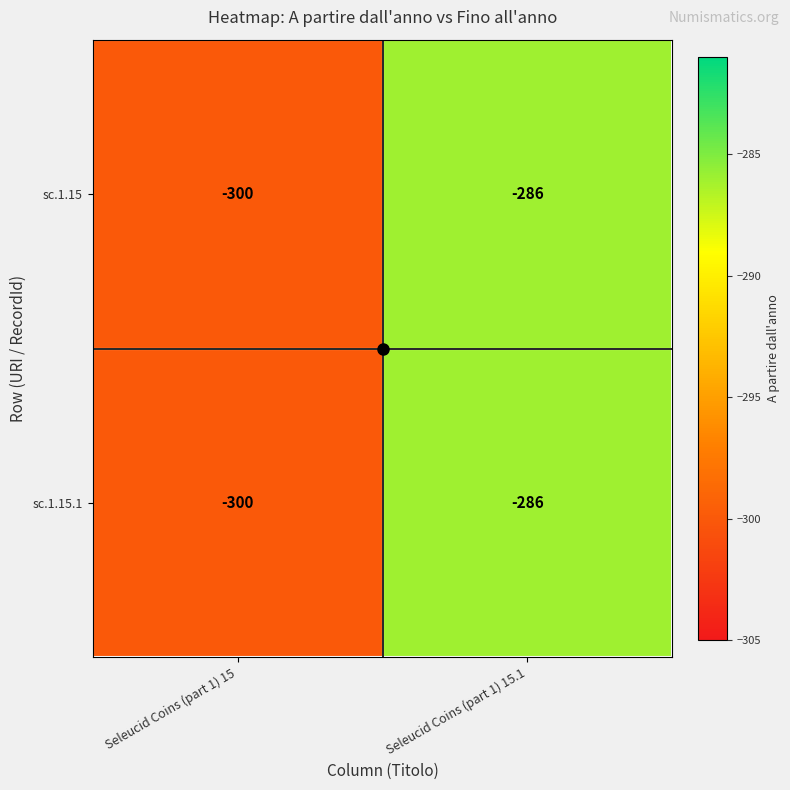

What is the total value across all series at Seleucid Coins (part 1) 15?

-600